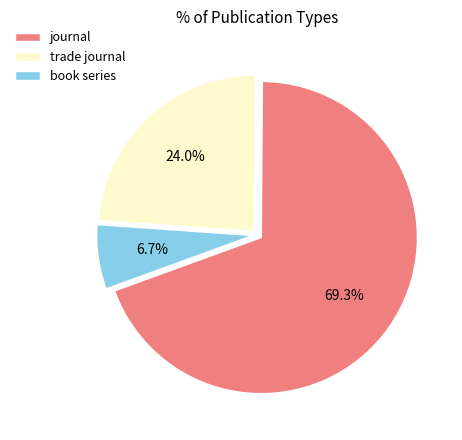

Do trade journal and journal together represent more than half of the pie?

Yes